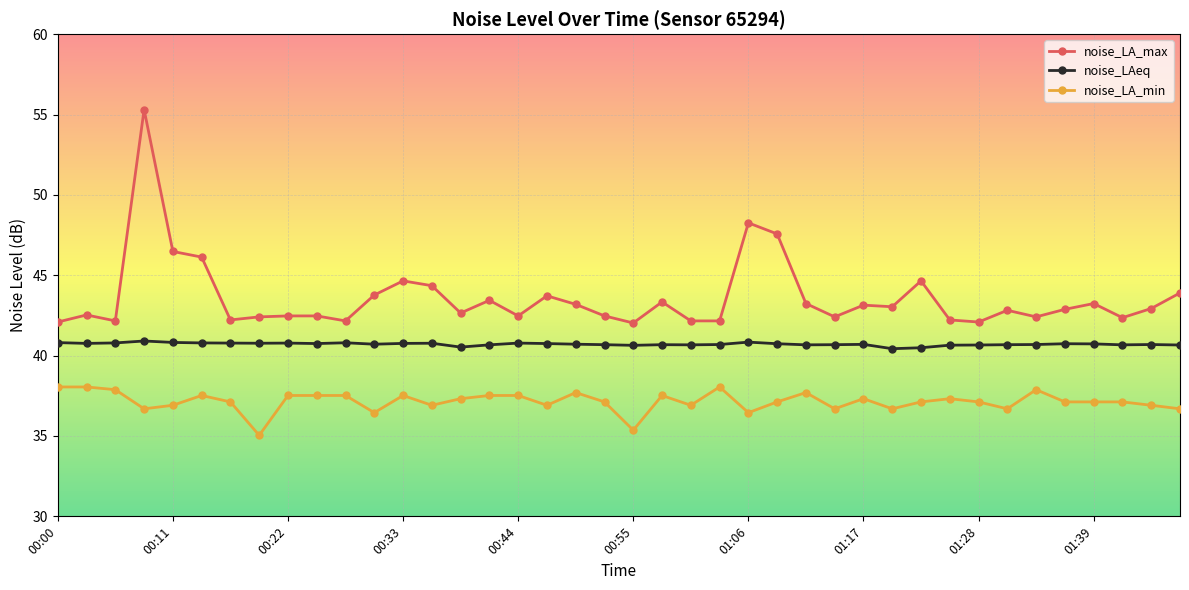

How many data points does each series have?

40